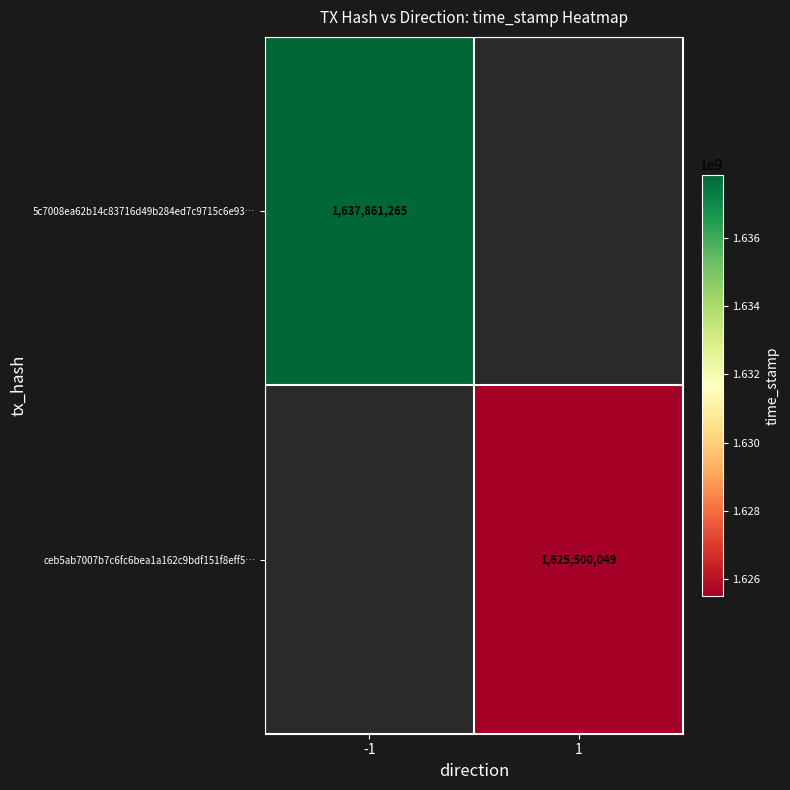

True or false: ceb5ab7007b7c6fc6bea1a162c9bdf151f8eff5… has a value of 439333096 at 1.

False